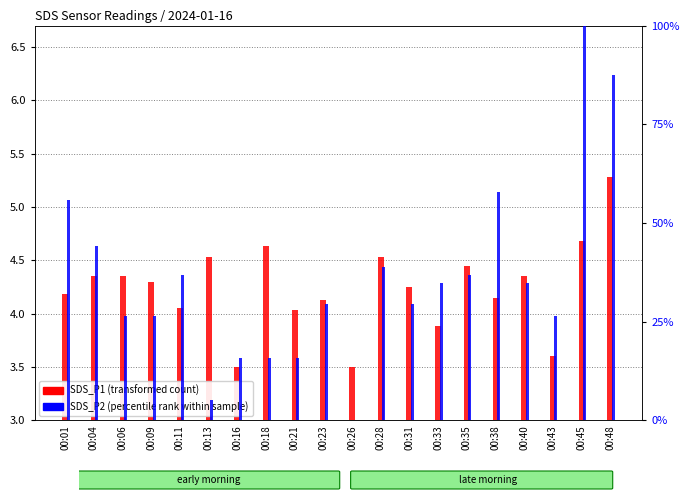

Which label corresponds to the smallest value in the chart?

00:26